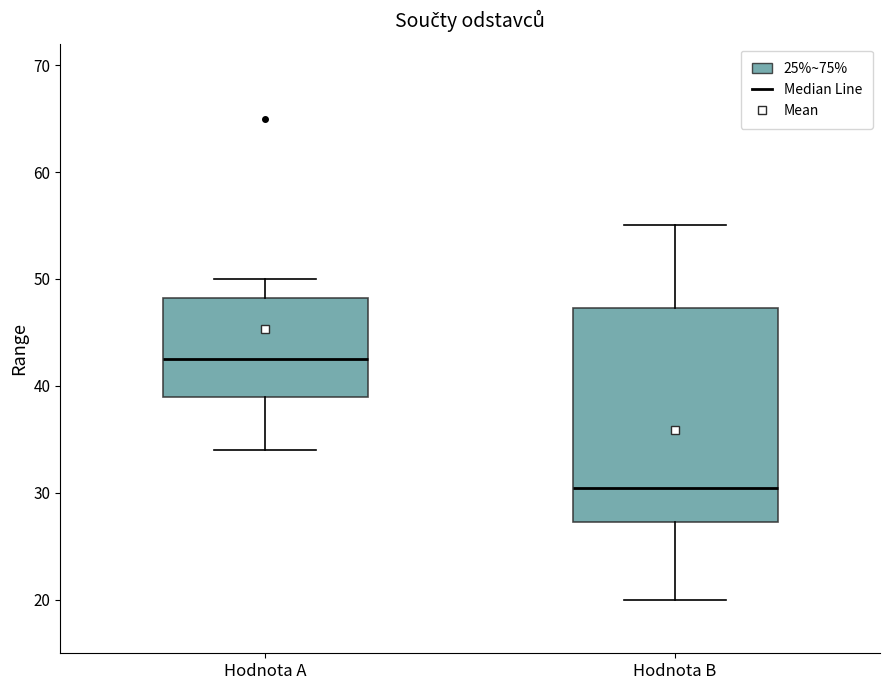

Which box has the lowest median line?

Hodnota B